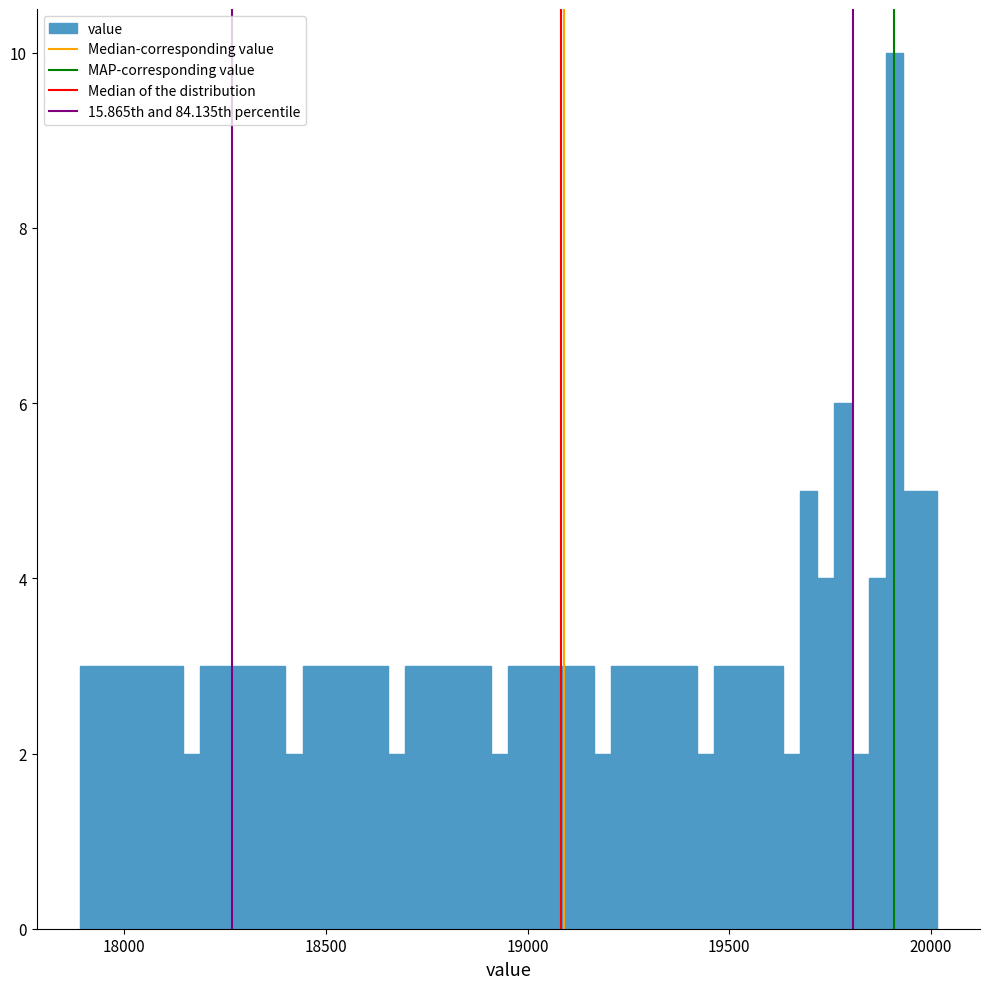

Around what value on the x-axis is the tallest bar? Give the approximate position of its centre, as read against the axis.

19900